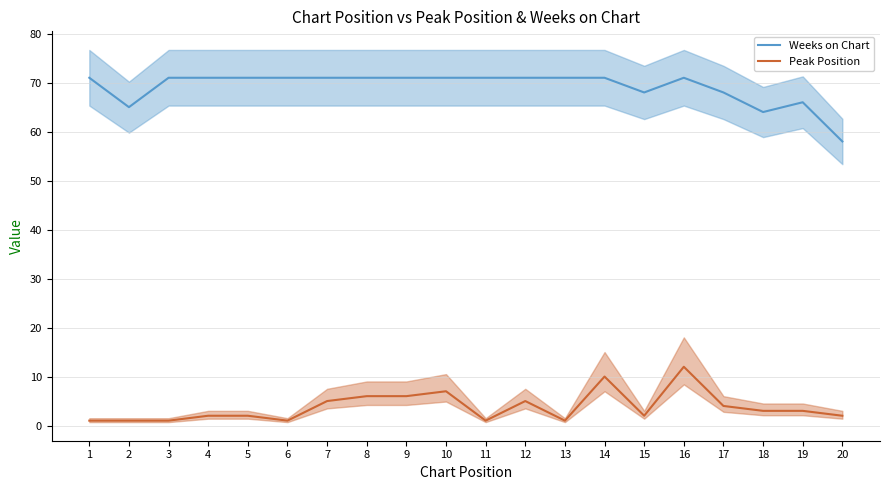

Is it true that Peak Position equals 2 at 5?

True